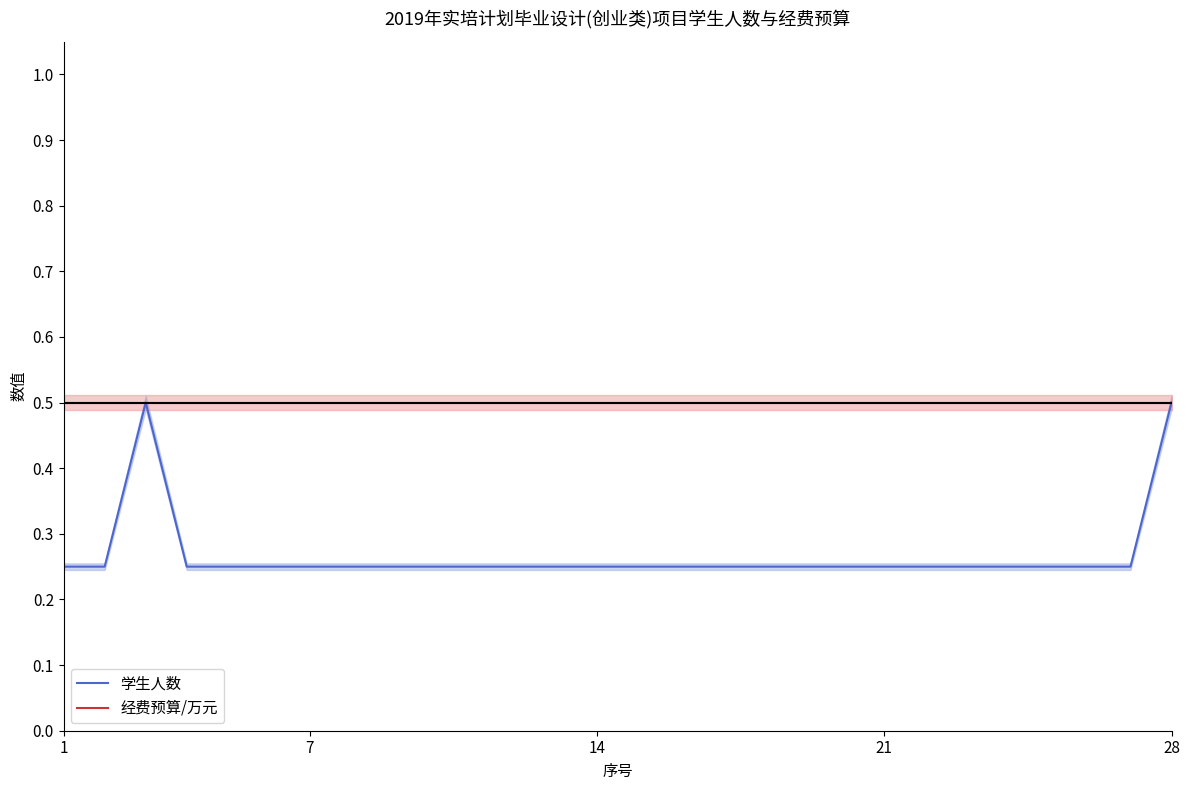

Which category has the lowest value in the 学生人数 series?

1